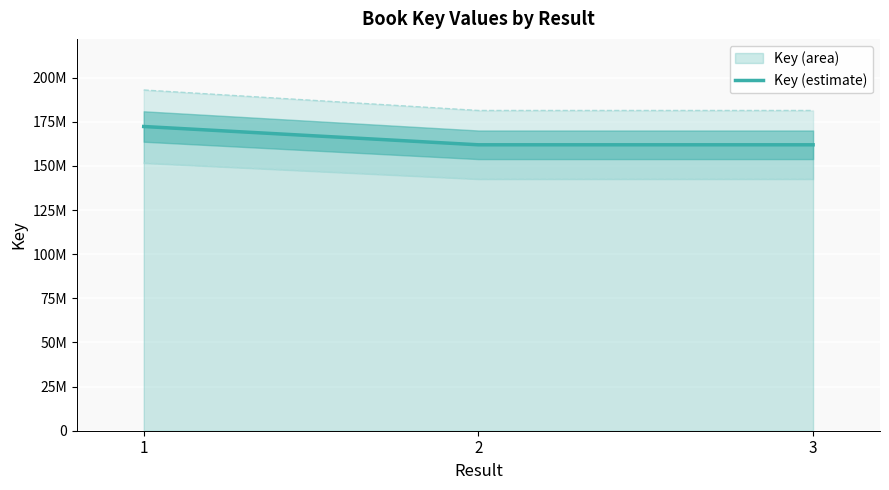

Count the number of data series in this chart.

1